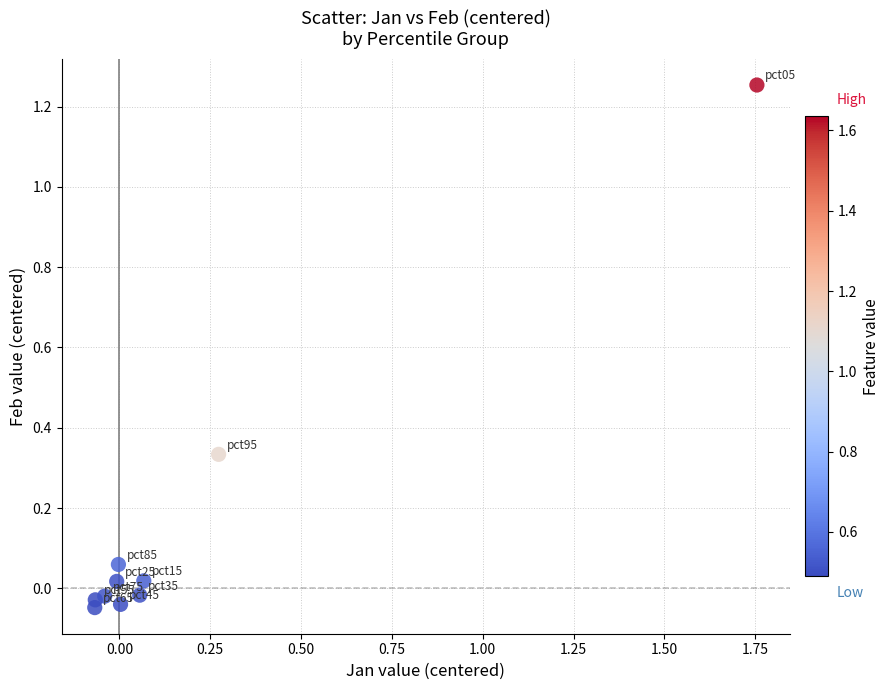

What is the range of X values (max minus min)?

1.8